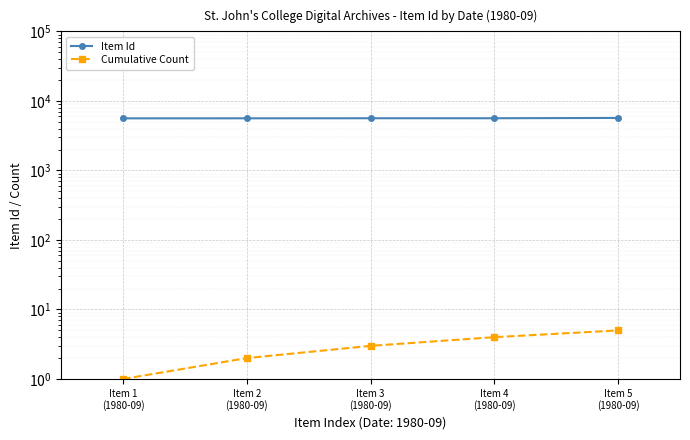

How many series are shown in this chart?

2